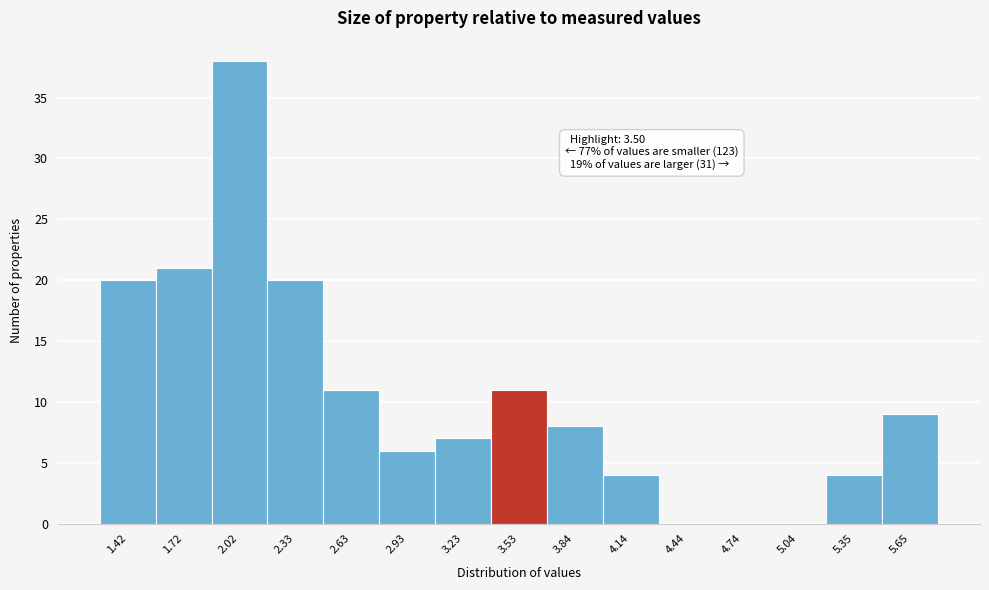

Over which range of the x-axis is the bar tallest?

1.85 to 2.20